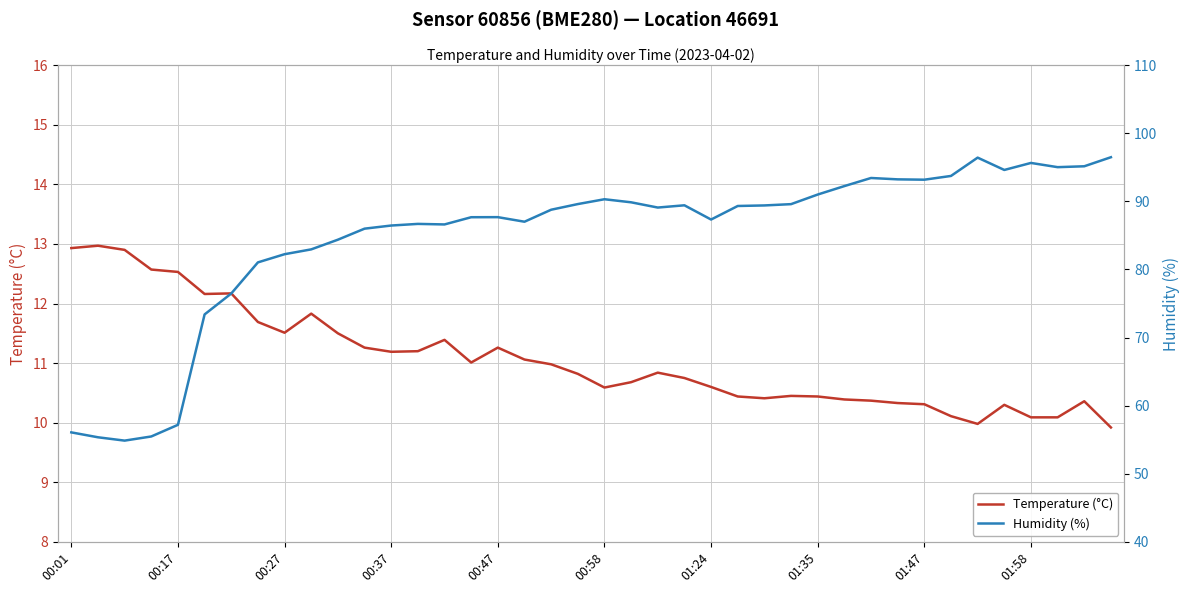

True or false: Temperature (°C) and Humidity (%) intersect in this chart.

False